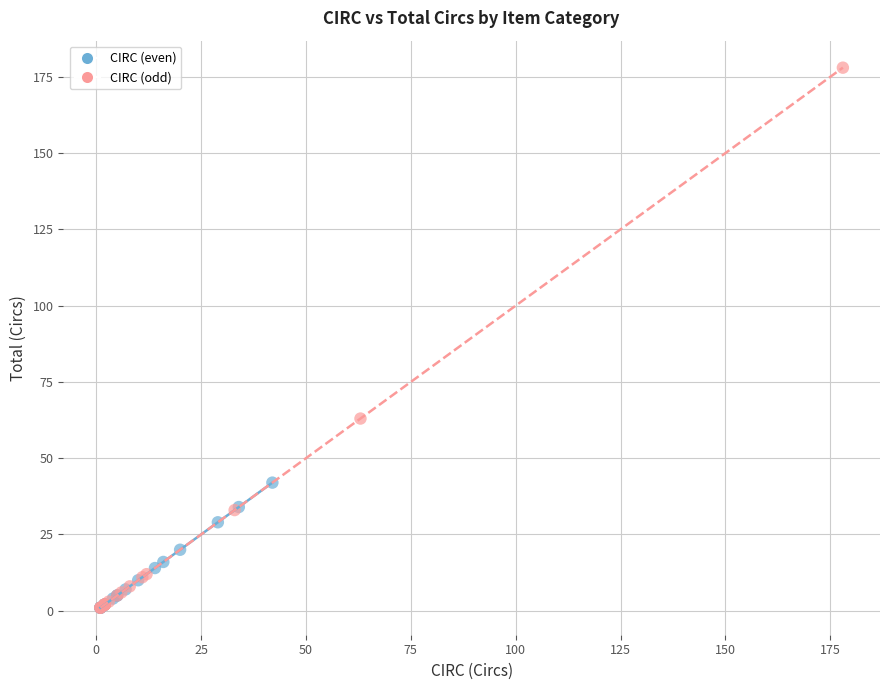

Which series reaches the maximum Y coordinate?

CIRC (odd)